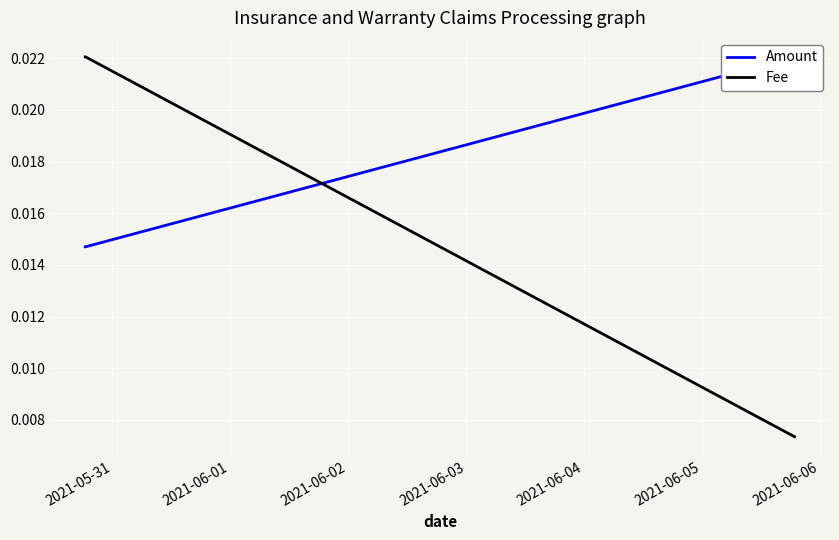

How many Fee values are between 0 and 1?

3